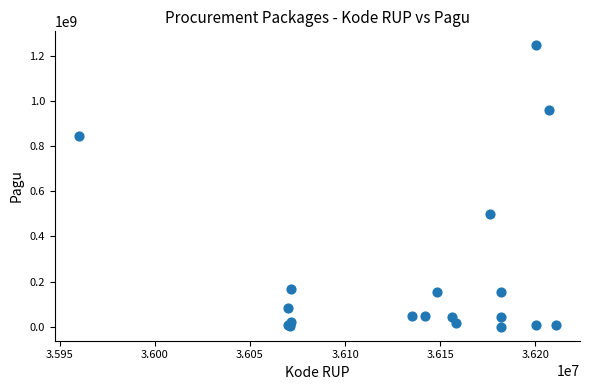

What Y value in the scatter plot is closest to 622840000?

499932000